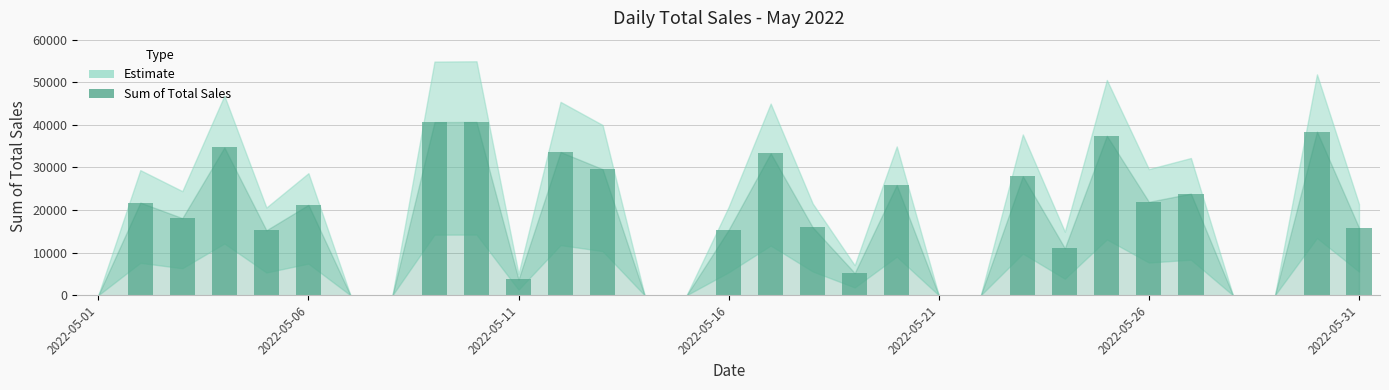

What is the sum of all values?

531259